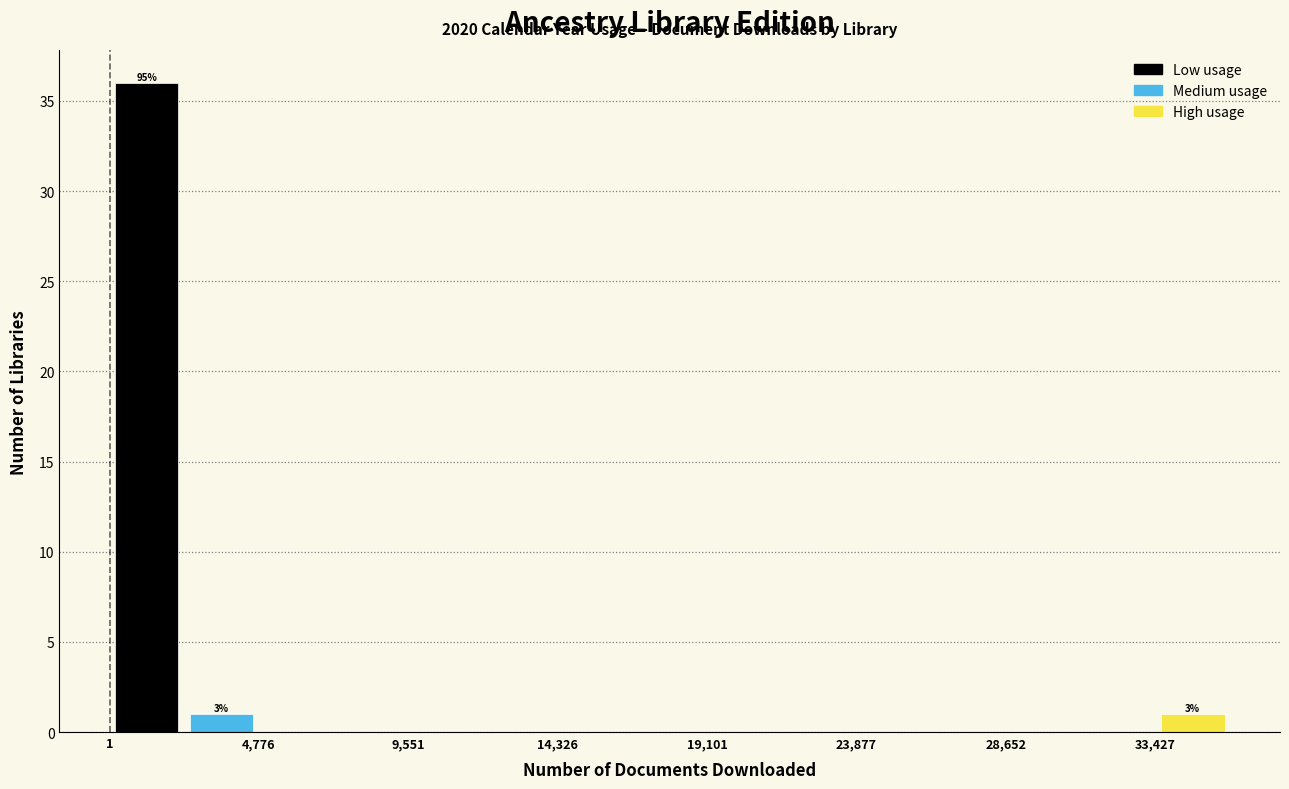

Over which range of the x-axis is the bar tallest?

0 to 2500